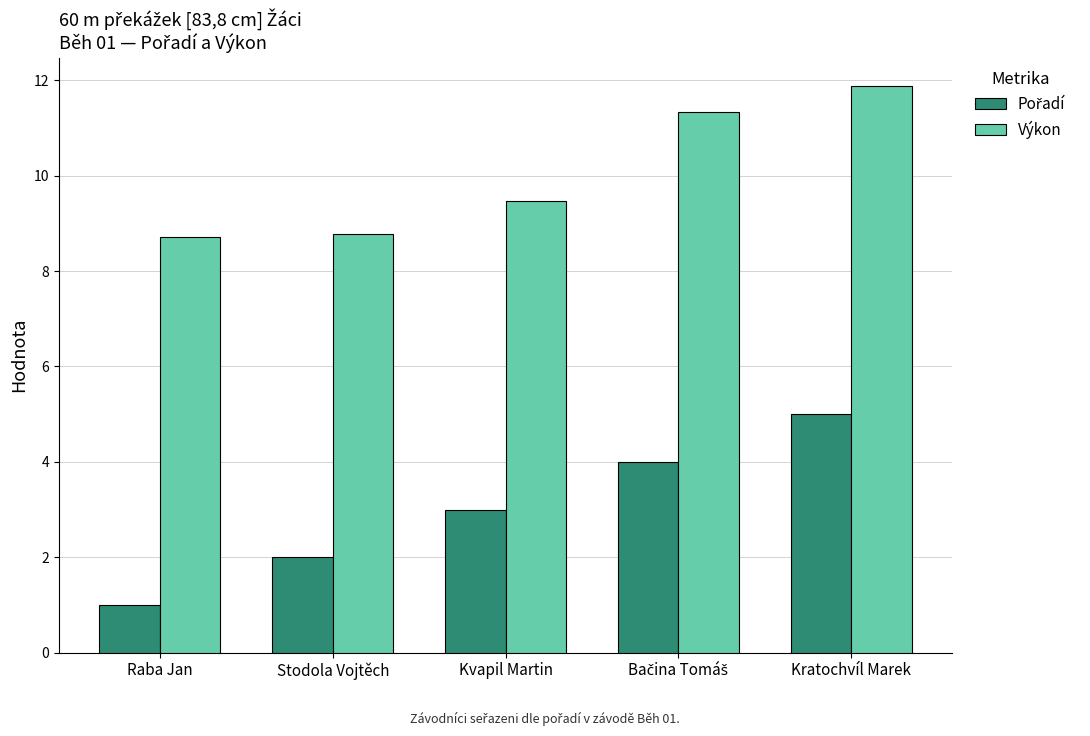

What is the average value of the Výkon series?

10.0